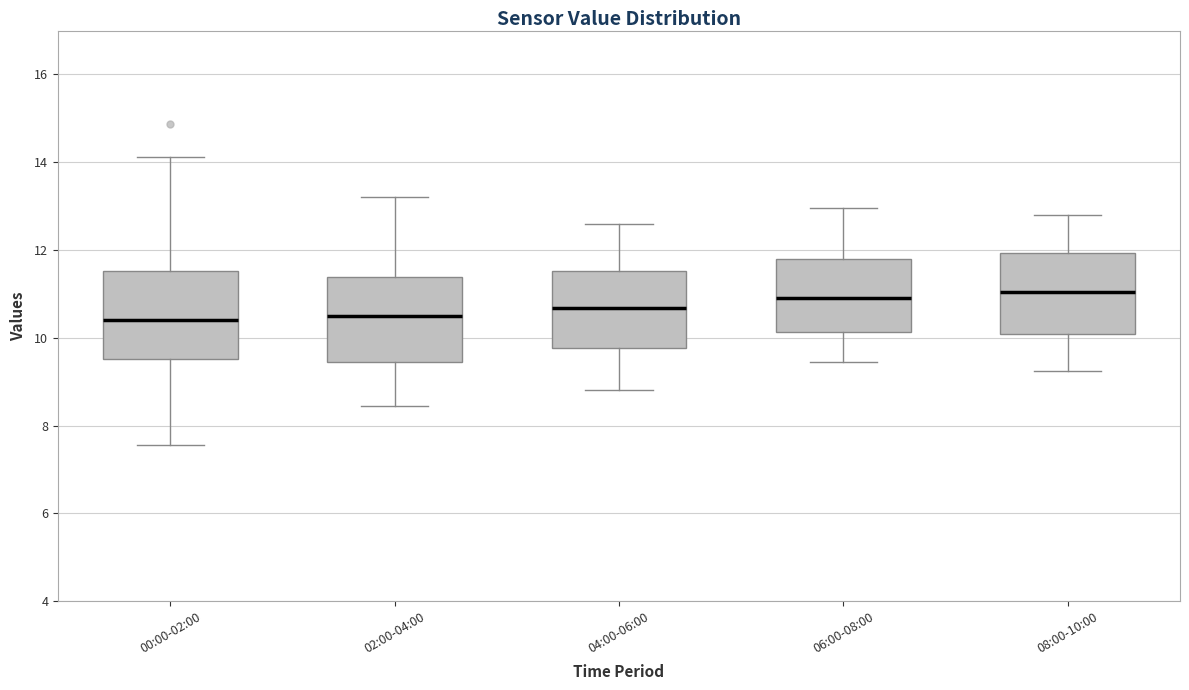

Where does the upper whisker of the box for 08:00-10:00 end on the y-axis? The values are not printed on the chart, so give them approximately, as read against the axis.

12.8